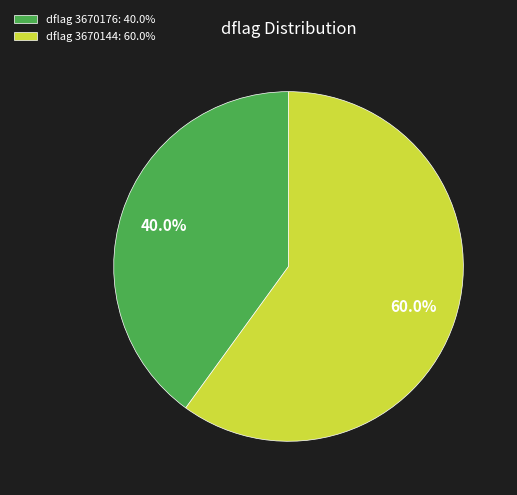

How much of the chart is everything except dflag 3670144: 60.0%?

40.0%